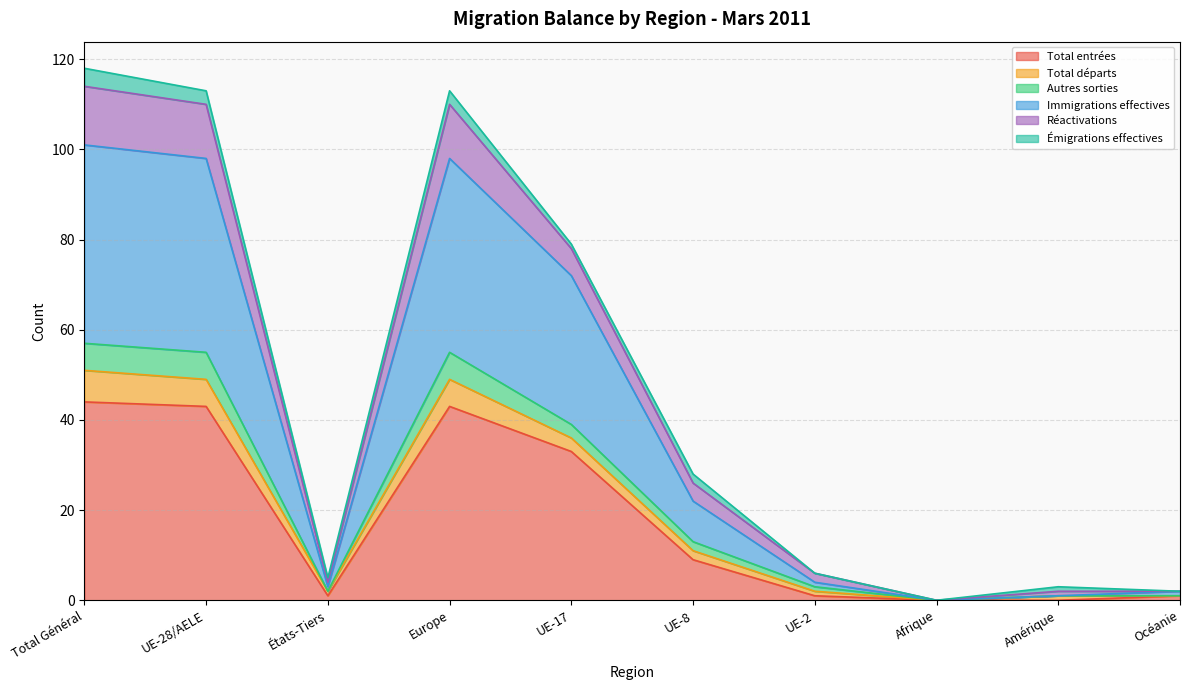

Rank the categories by Total entrées value from highest to lowest.

Total Général, UE-28/AELE, Europe, UE-17, UE-8, États-Tiers, UE-2, Océanie, Afrique, Amérique